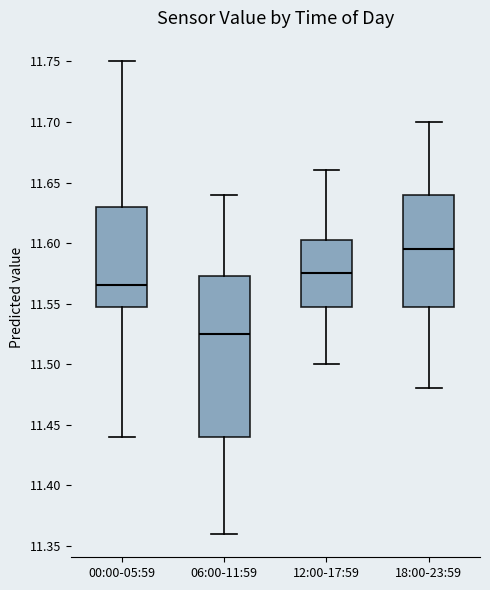

Comparing the boxes themselves (not the whiskers), which one is the tallest?

06:00-11:59